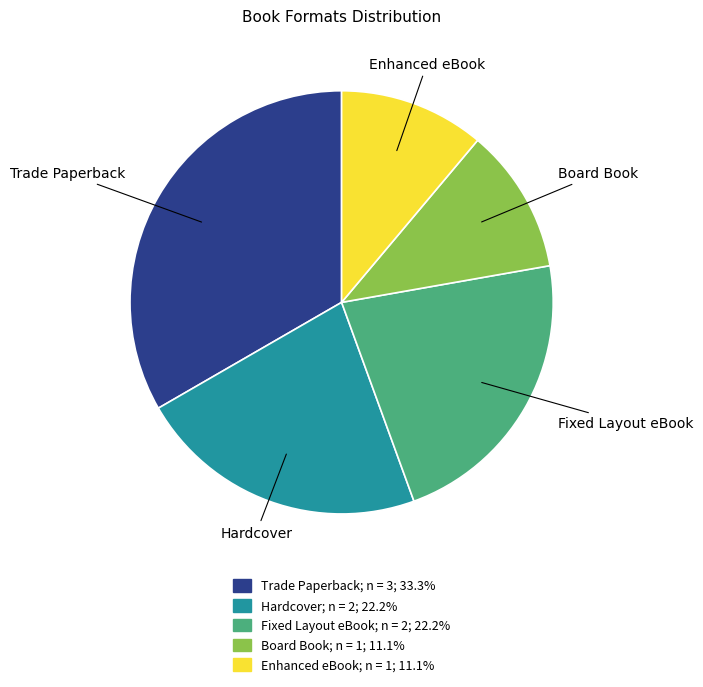

The Board Book slice represents 1% of the pie. True or false?

False